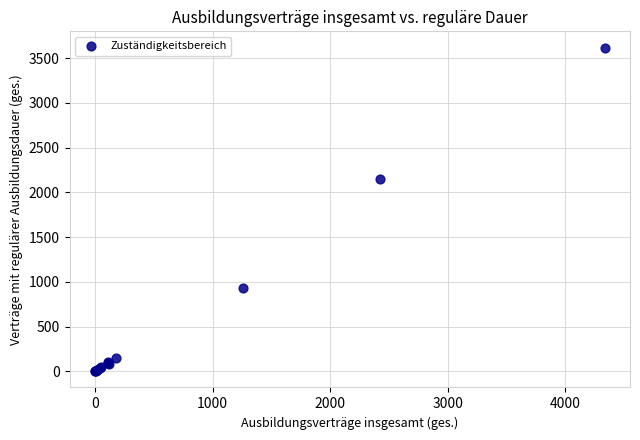

What Y value in the scatter plot is closest to 1809?

2151